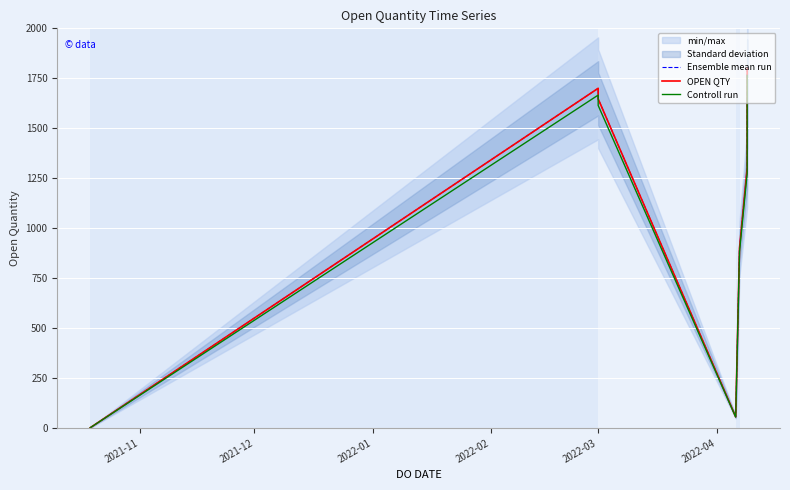

At 2022-03, list the series in order from smallest to largest.

Controll run, Ensemble mean run, OPEN QTY